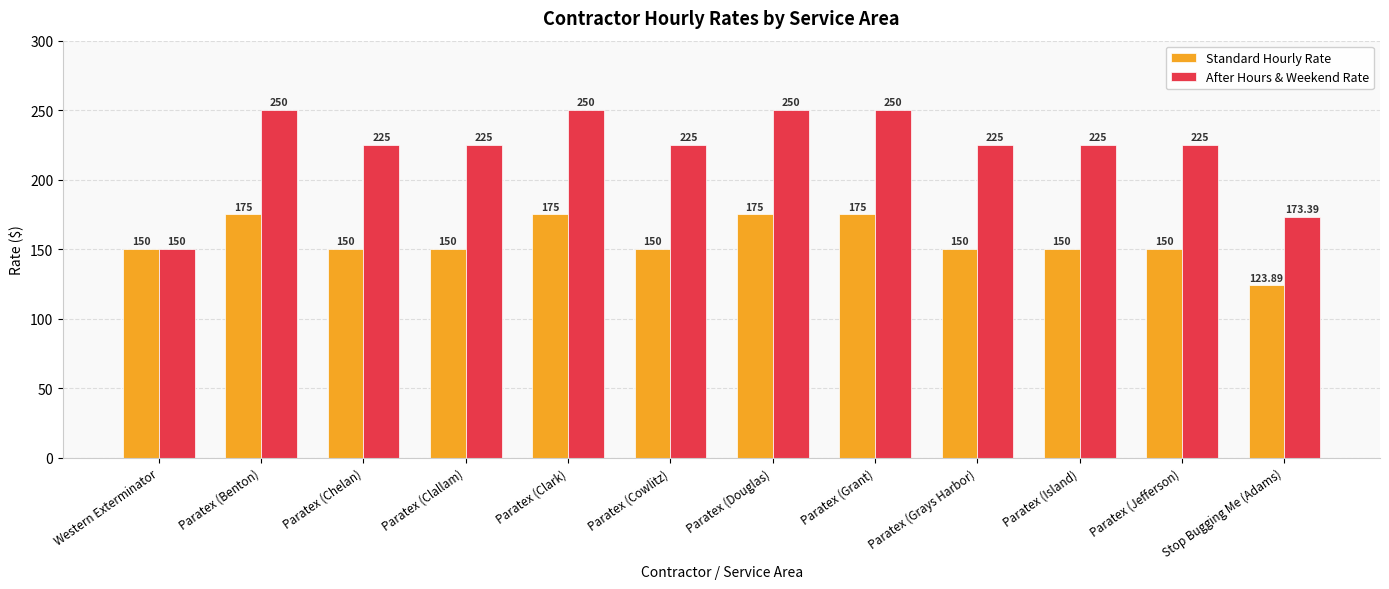

What is the difference between the Standard Hourly Rate values at Paratex (Clallam) and Paratex (Grant)?

25.0